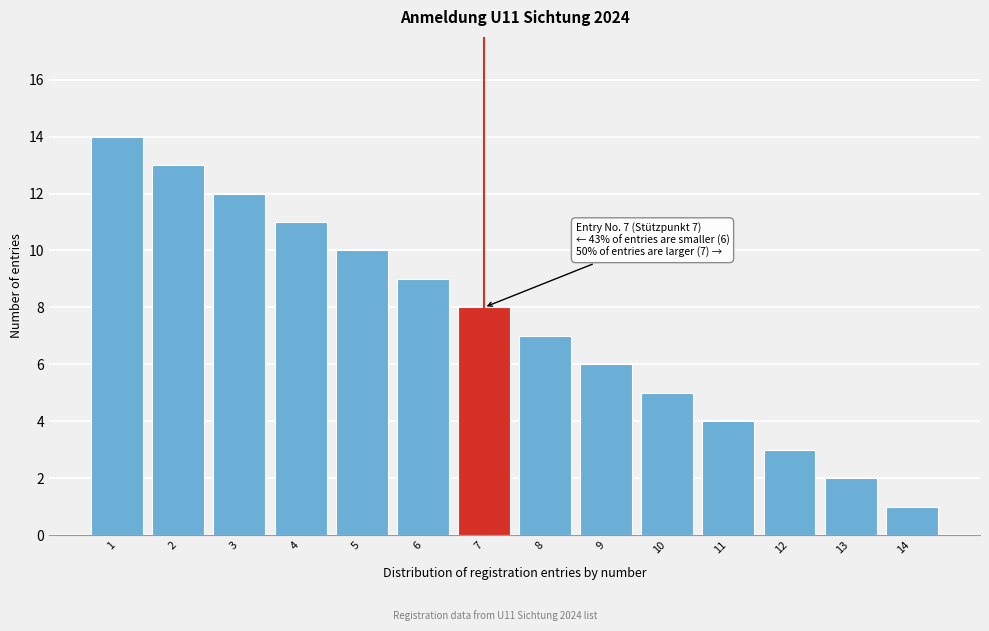

Reading left to right, transcribe all the data shown in this chart.

14	13	12	11	10	9	8	7	6	5	4	3	2	1